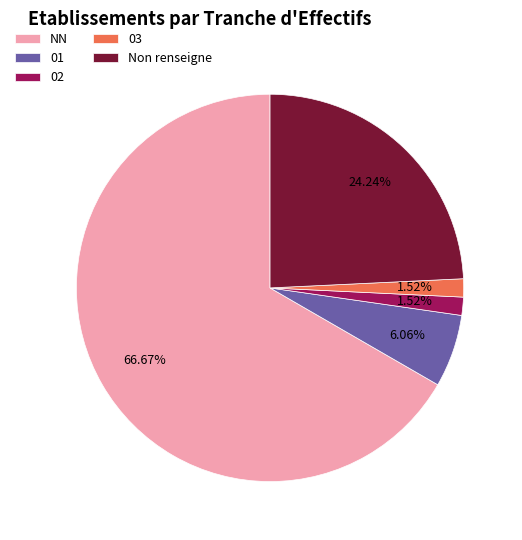

Is there any slice that represents more than half of the pie?

Yes